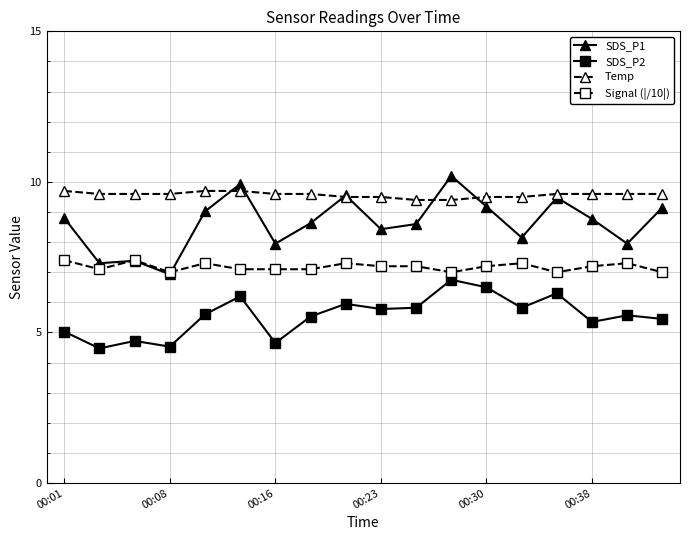

Which series has the largest range (max minus min)?

SDS_P1